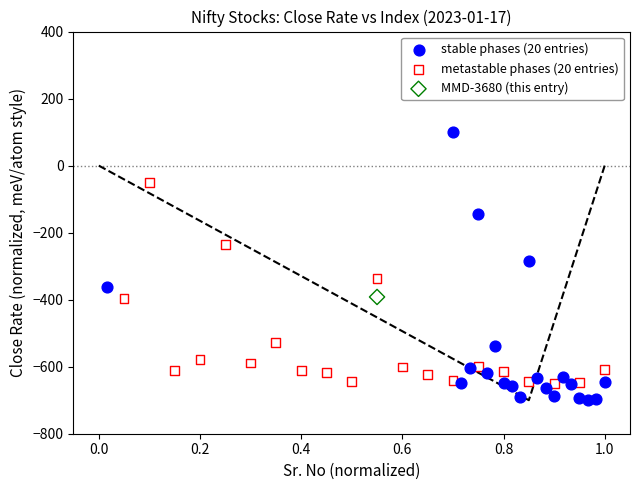

What are all the series names shown in the legend?

stable phases (20 entries), metastable phases (20 entries), MMD-3680 (this entry)